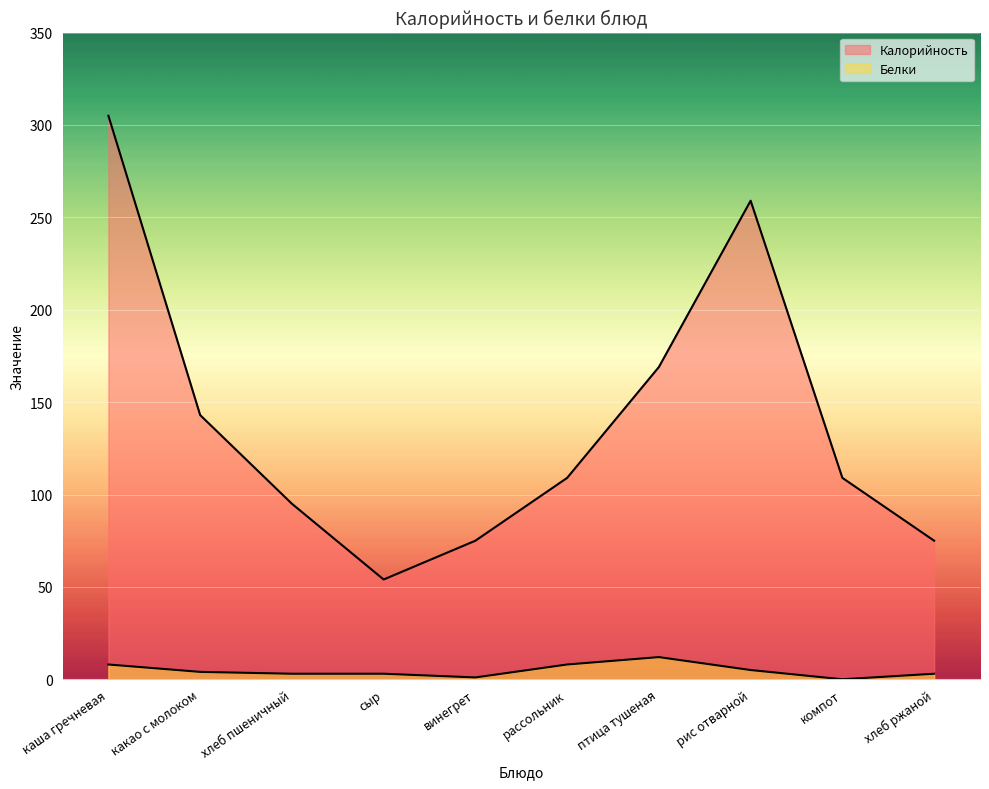

Which series has the widest spread of values?

Калорийность